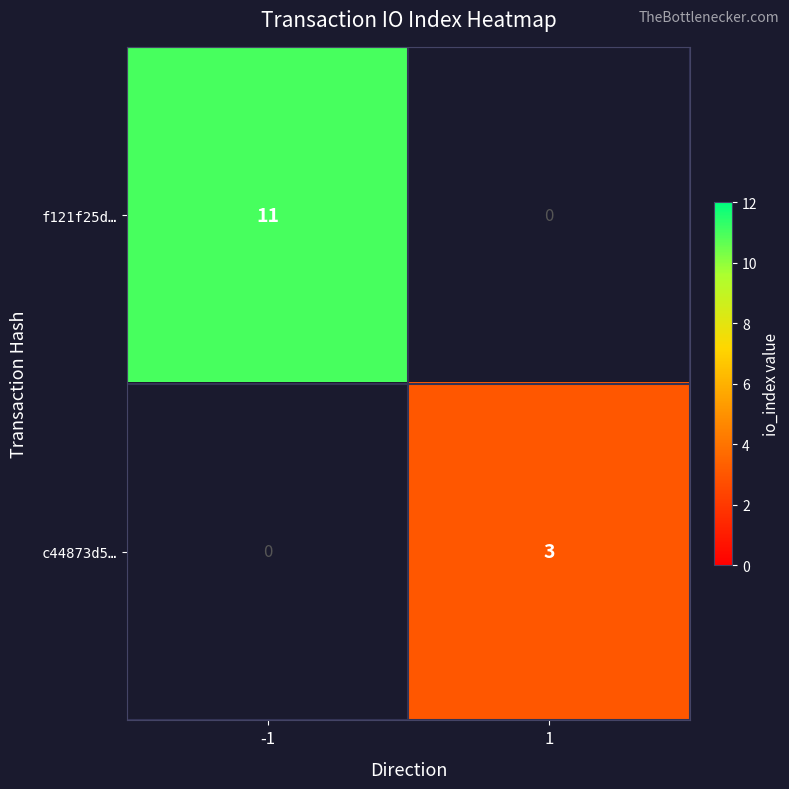

Count the number of categories in the chart.

2